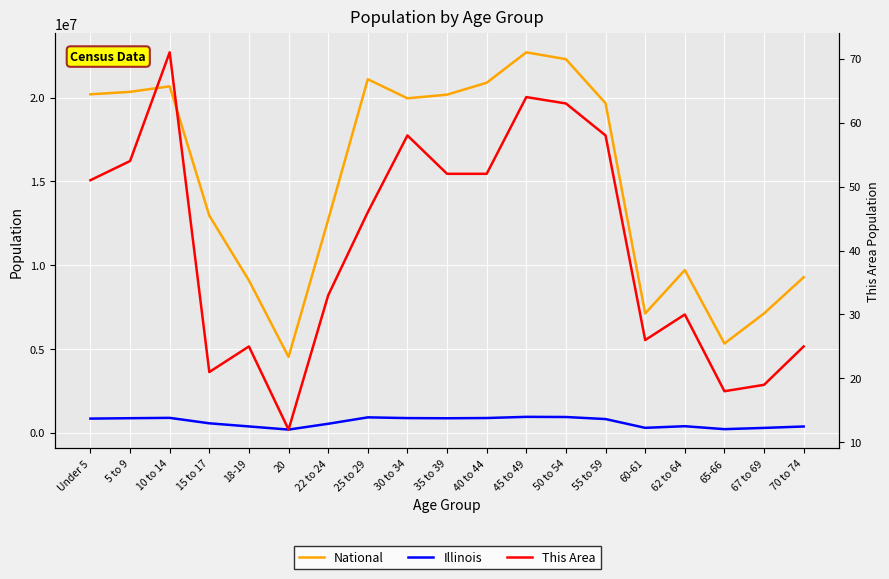

What is the spread (max minus min) of values at 20?

4519117